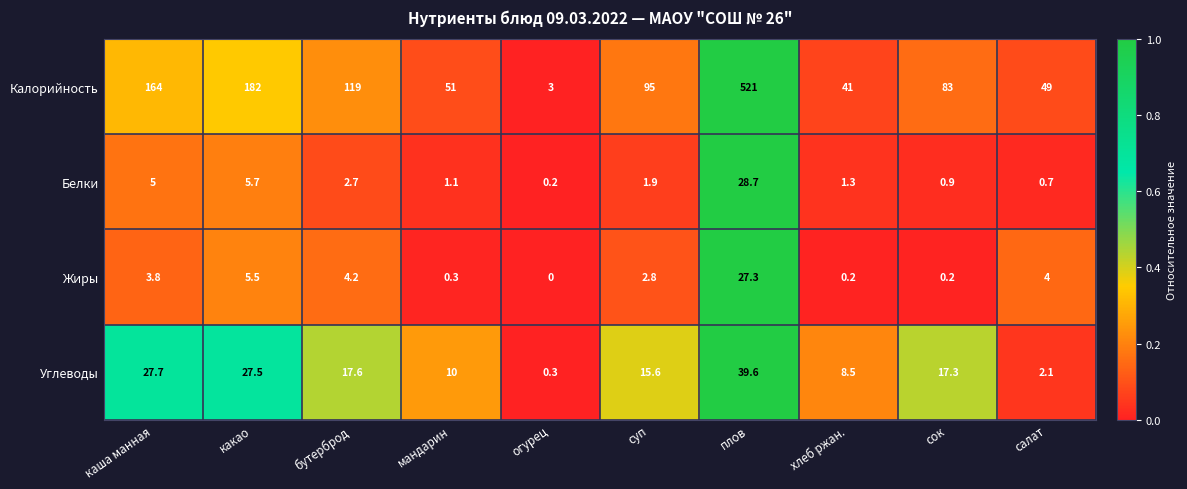

Which category has the highest value in the Углеводы series?

плов